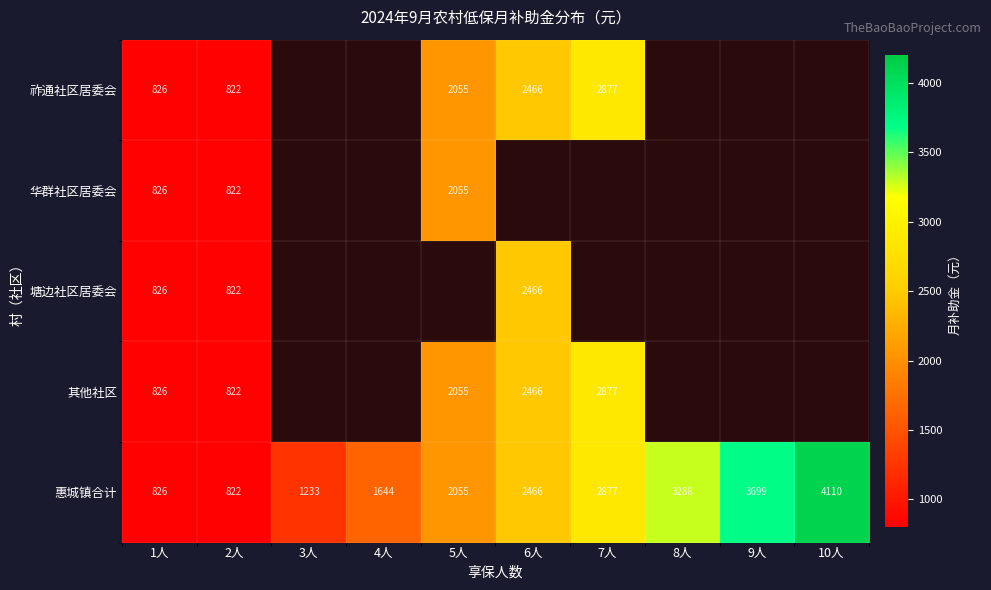

How many 惠城镇合计 values are between 1233 and 3288?

6